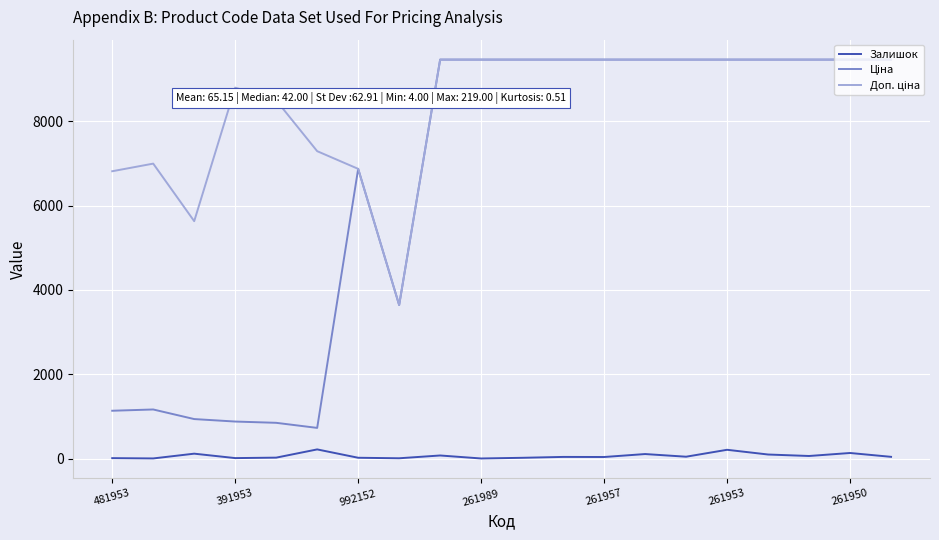

Does the chart have visible grid lines?

Yes